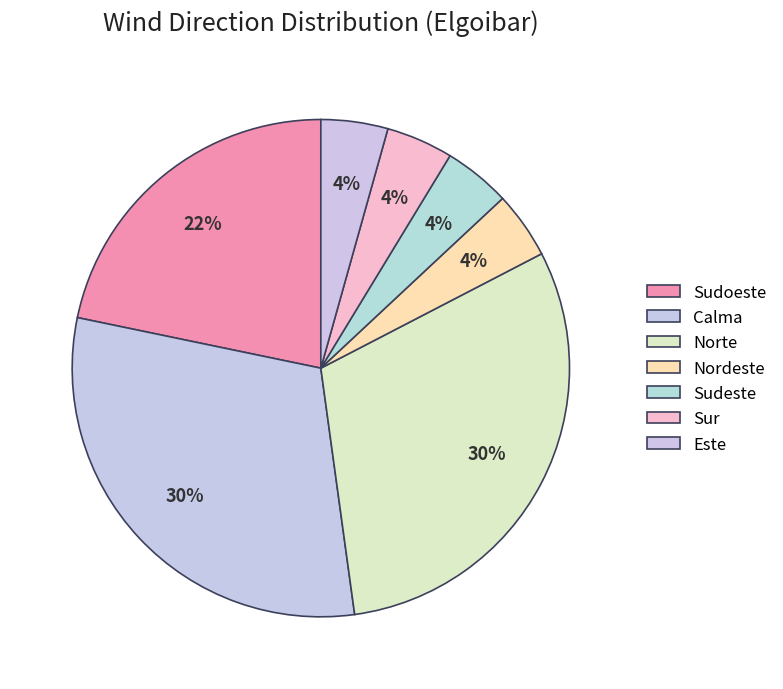

Count the number of slices in the pie.

7